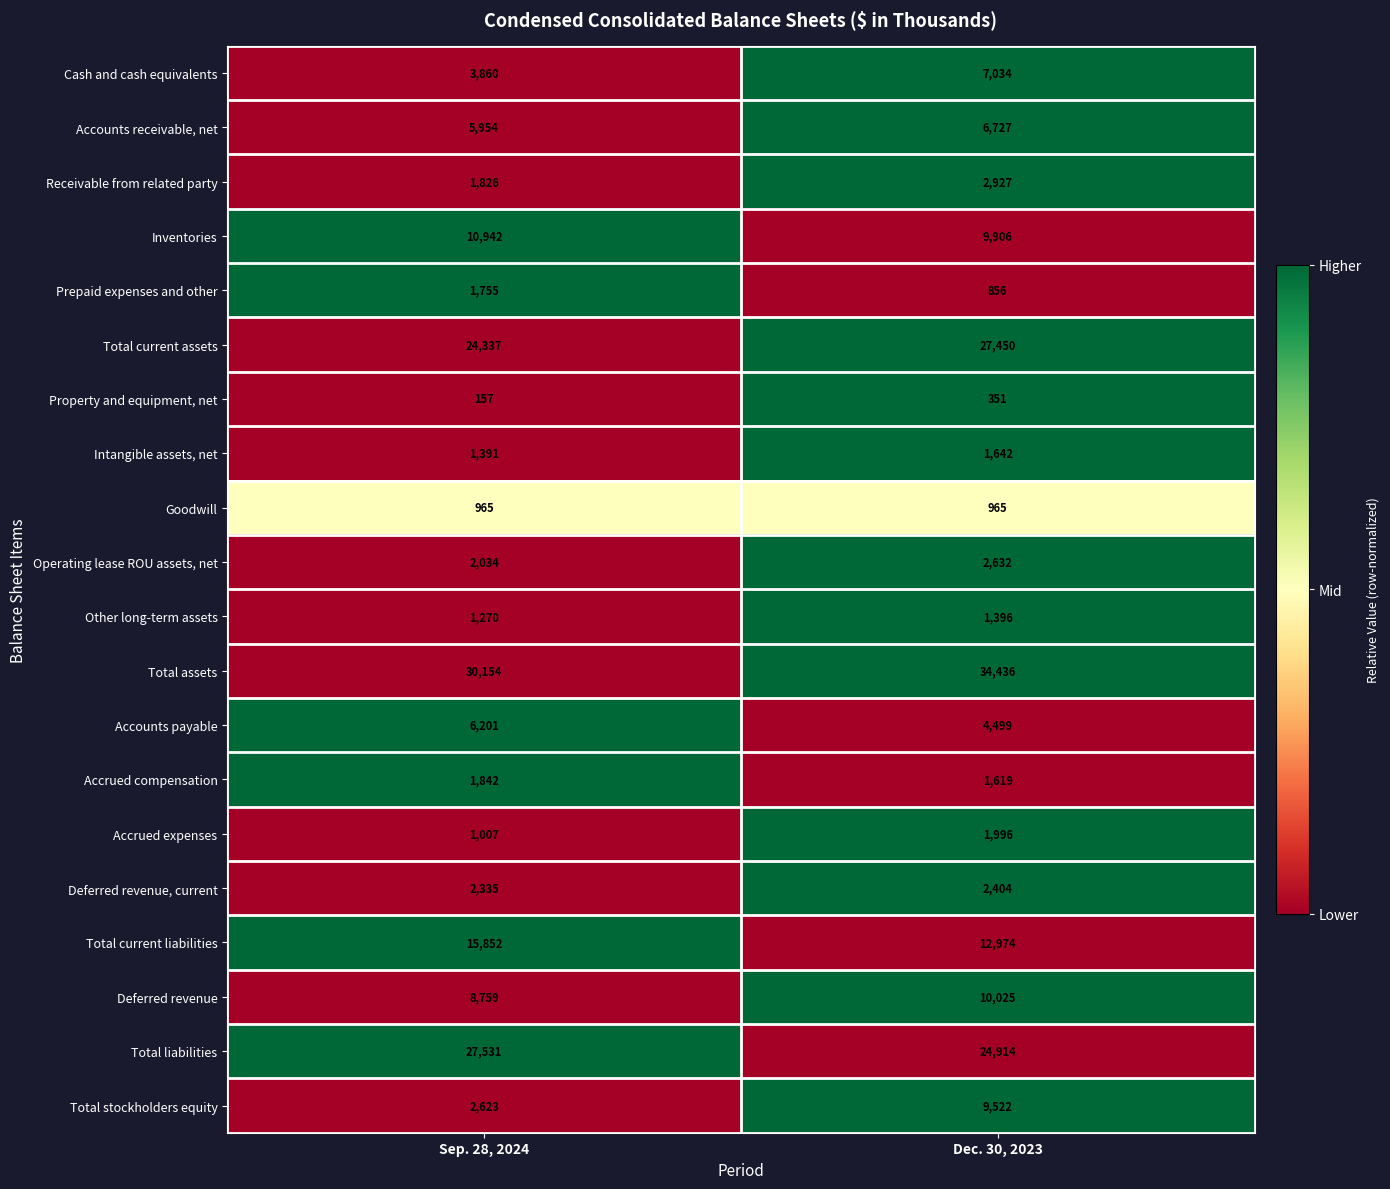

What is the maximum value for Cash and cash equivalents?

7034